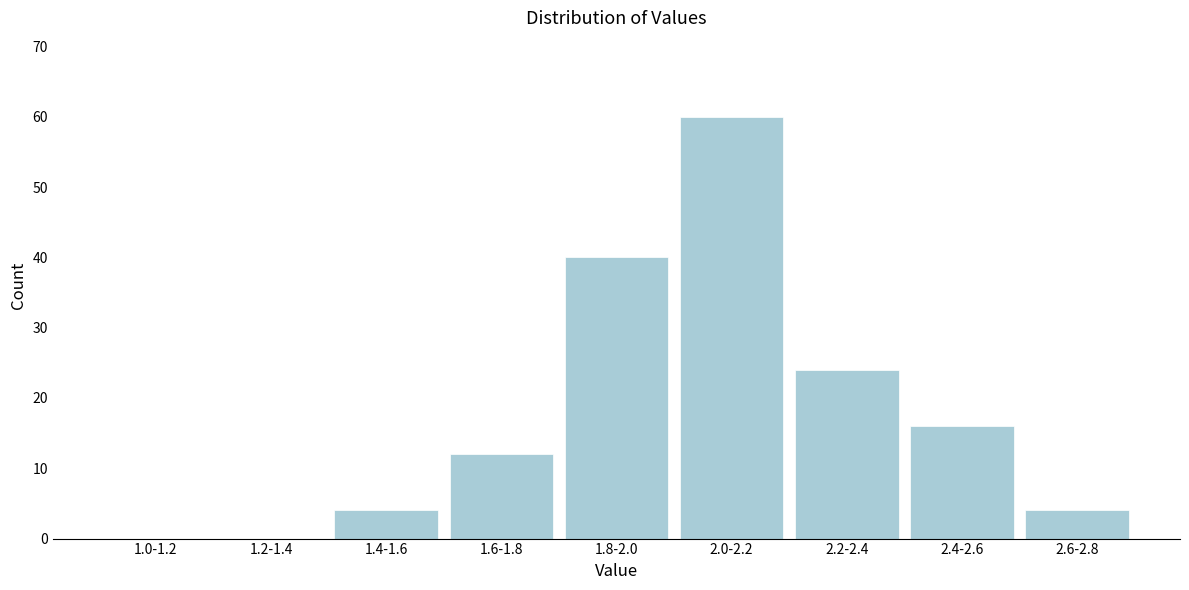

Reading left to right, extract all data points from this chart.

1.0-1.2=0	1.2-1.4=0	1.4-1.6=4	1.6-1.8=12	1.8-2.0=40	2.0-2.2=60	2.2-2.4=24	2.4-2.6=16	2.6-2.8=4